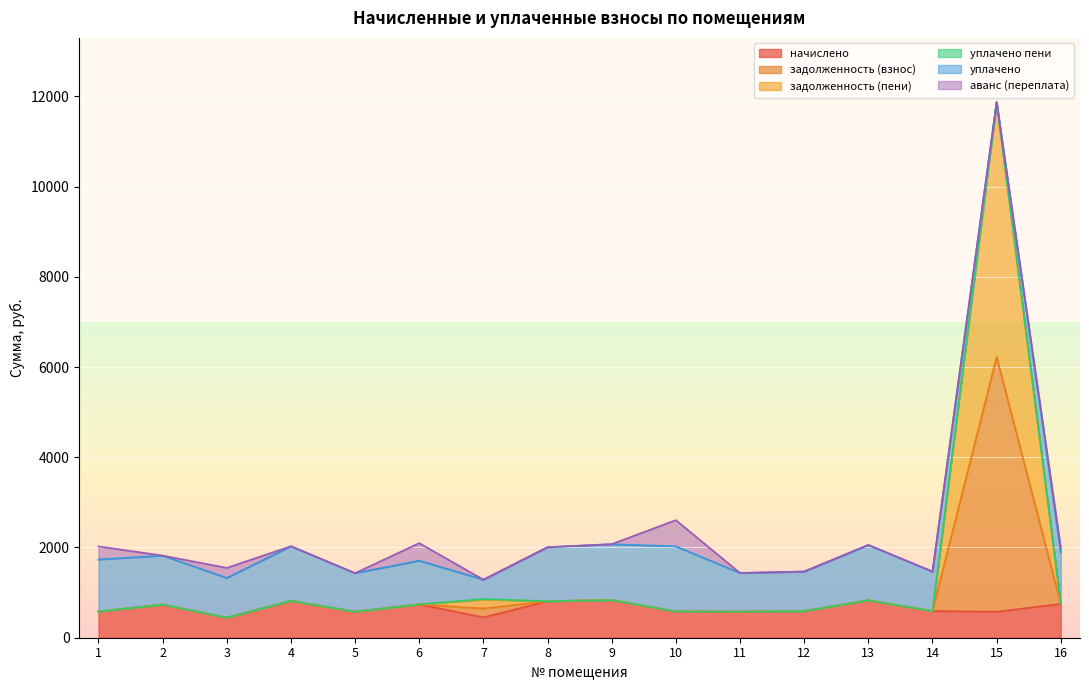

What value does the начислено series have at 1?

581.9